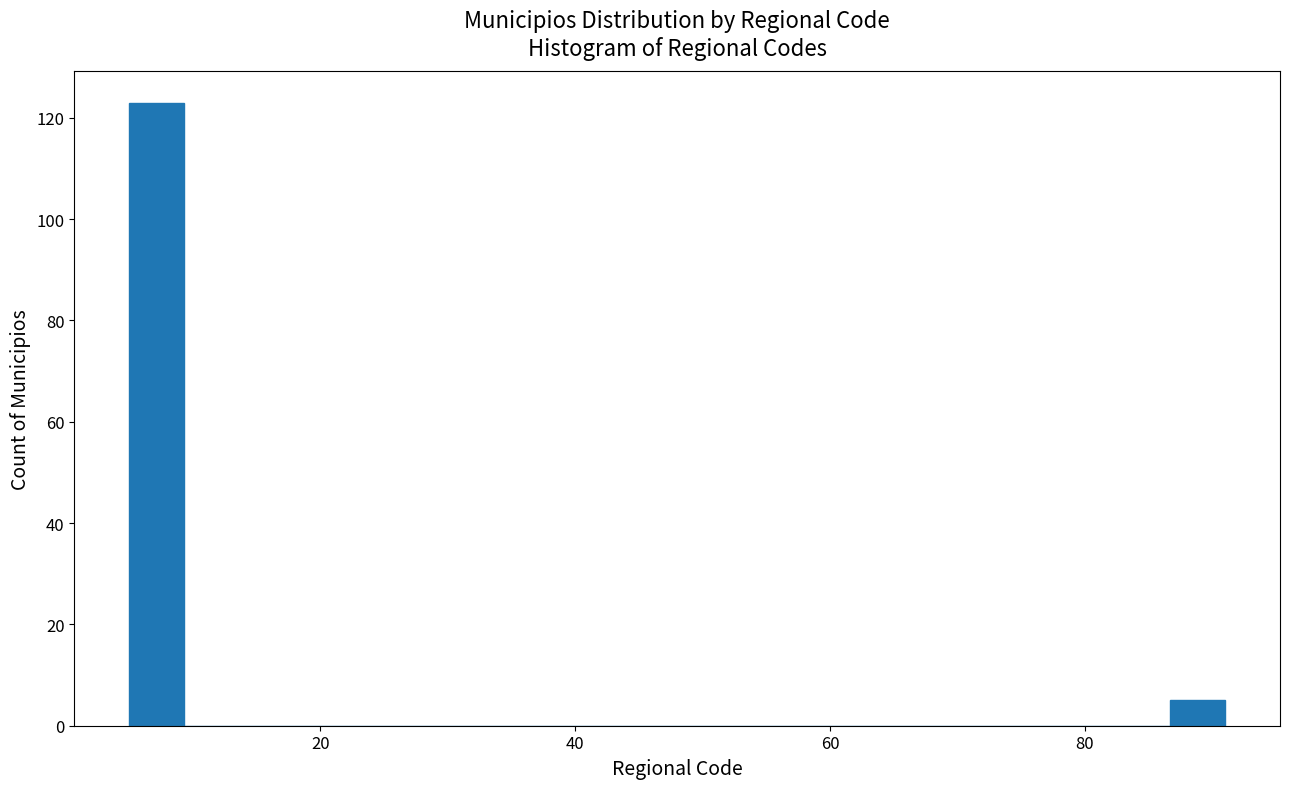

Around what value on the x-axis is the tallest bar? Give the approximate position of its centre, as read against the axis.

8